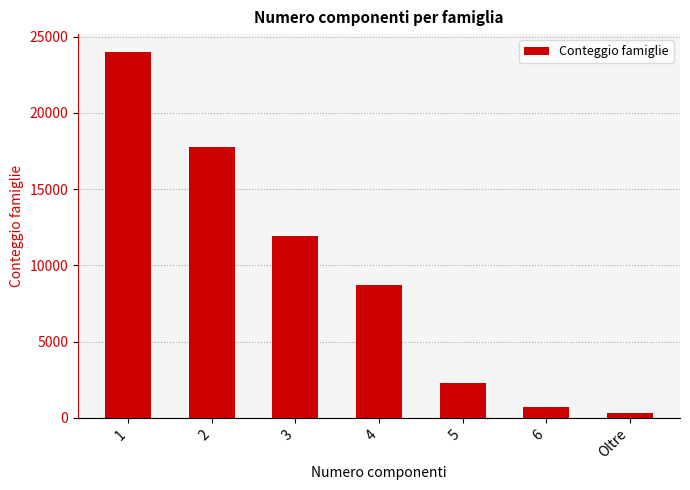

Which category has the lowest value across all series?

Oltre